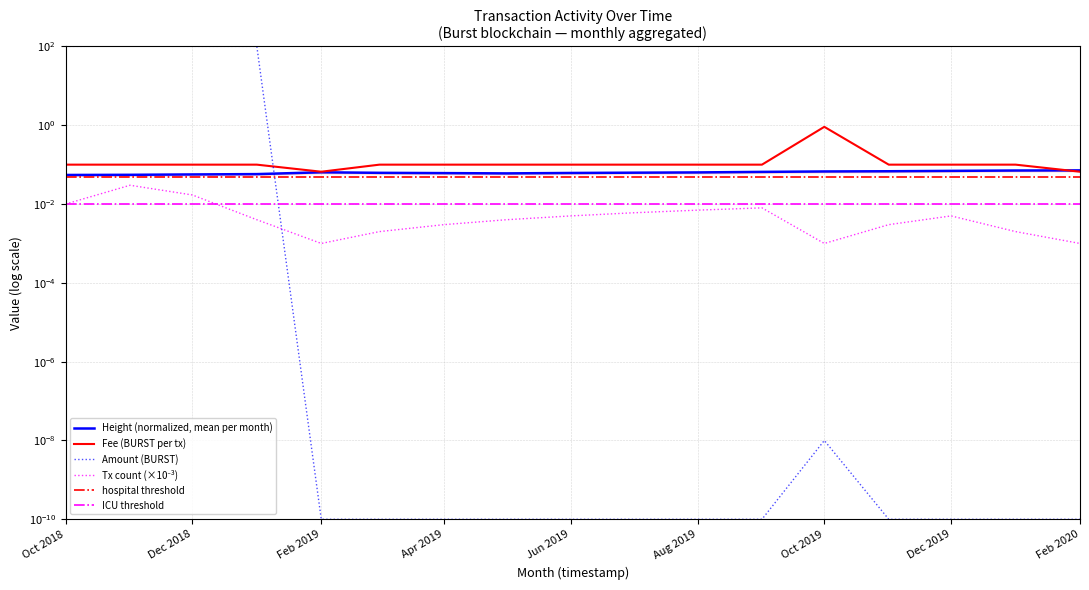

List the labels in order of Fee value, largest first.

2019-10, 2018-10, 2018-11, 2018-12, 2019-01, 2019-03, 2019-04, 2019-05, 2019-06, 2019-07, 2019-08, 2019-09, 2019-11, 2019-12, 2020-01, 2019-02, 2020-02